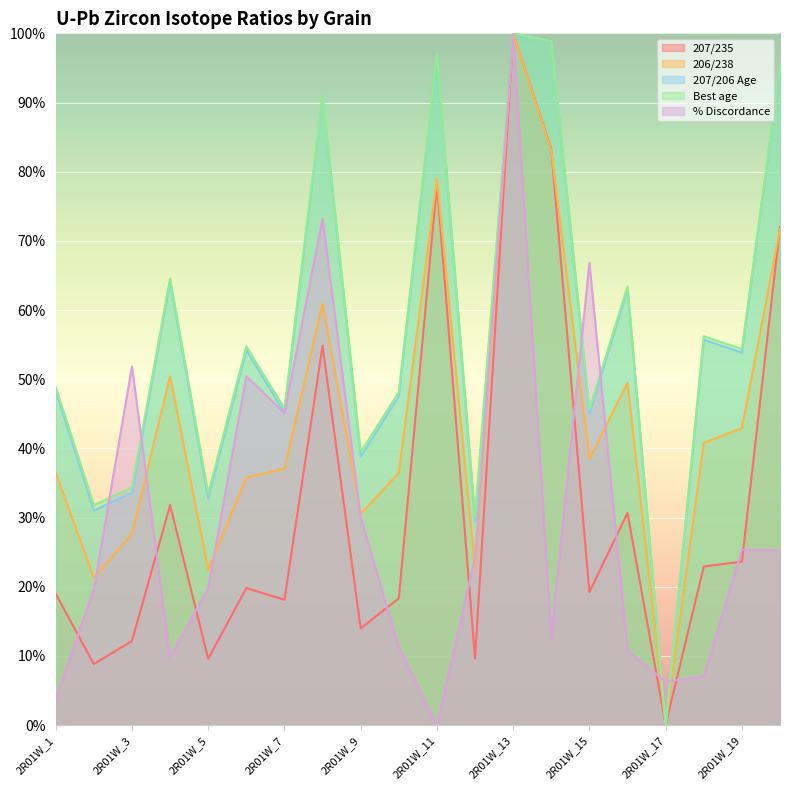

What is the total value across all series at 2R01W_19?

200.1